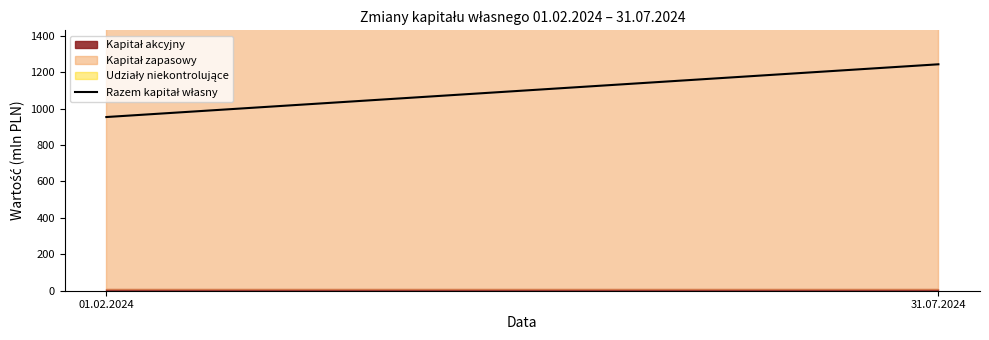

How many values are below 1243?

1